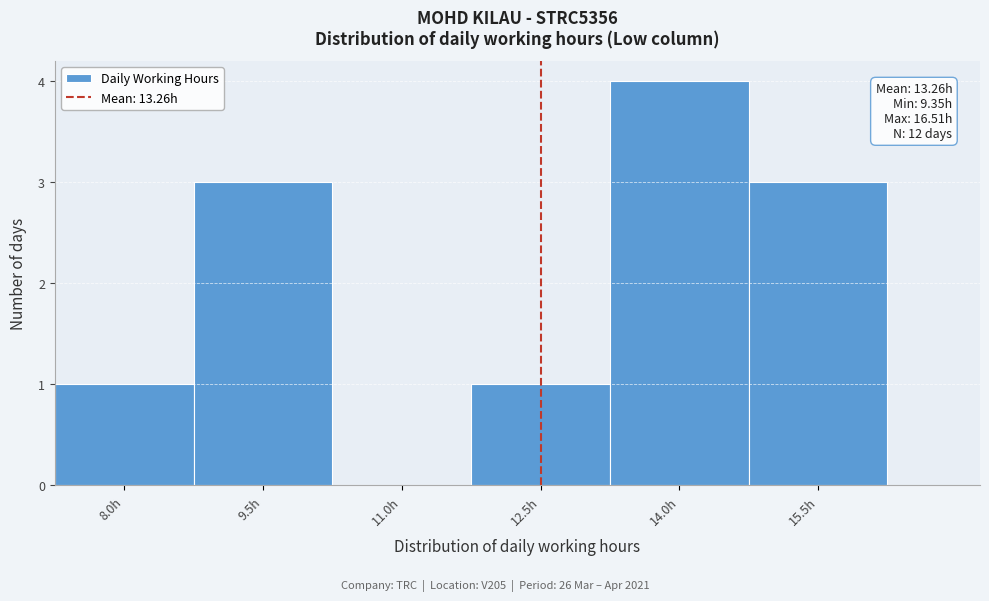

Reading right to left, list all the values displayed in this chart.

15.5h=3	14.0h=4	12.5h=1	11.0h=0	9.5h=3	8.0h=1